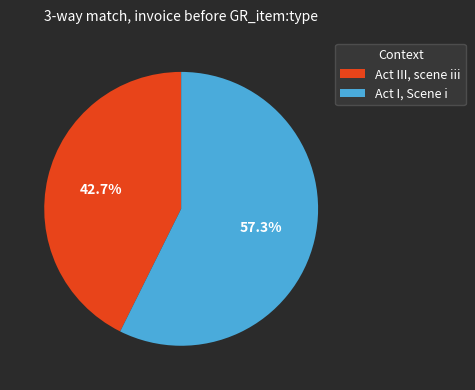

Which category has the smallest portion of the pie?

Act III, scene iii